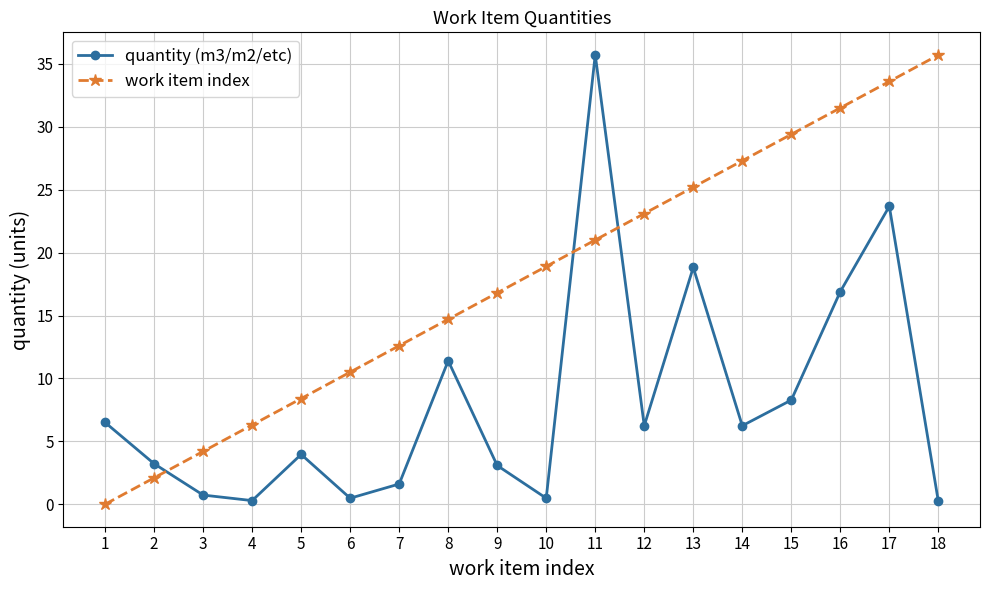

How many data points in work item index are above 18?

9